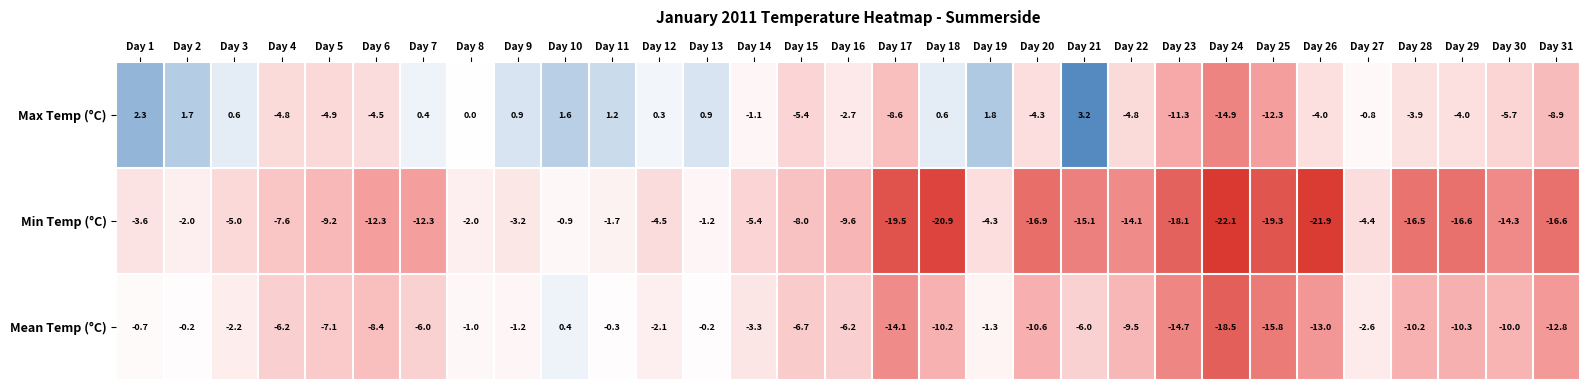

How many categories are shown in the chart?

31